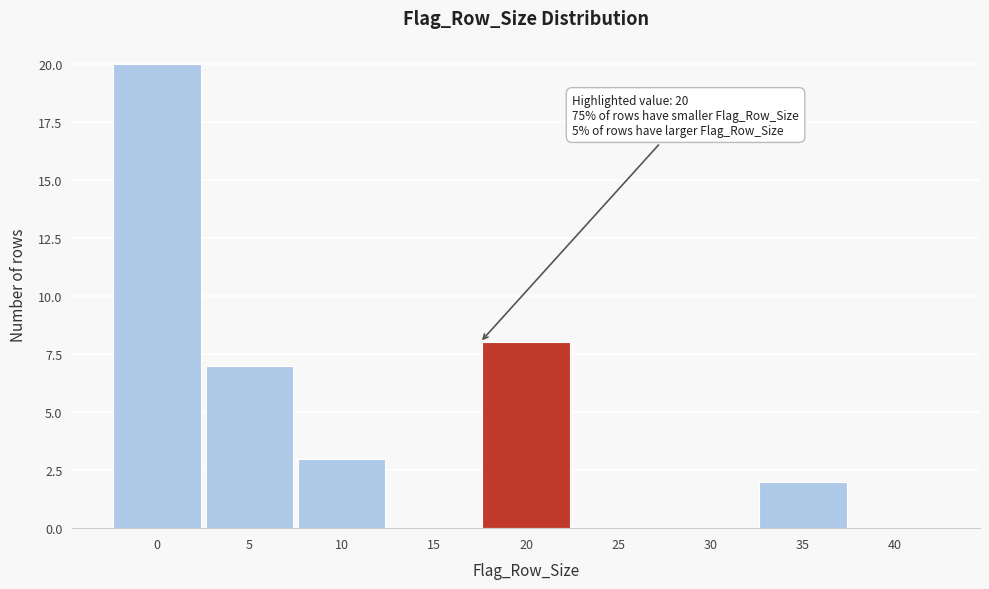

Reading left to right, what are all the values shown in this chart?

0=20	5=7	10=3	15=0	20=8	25=0	30=0	35=2	40=0